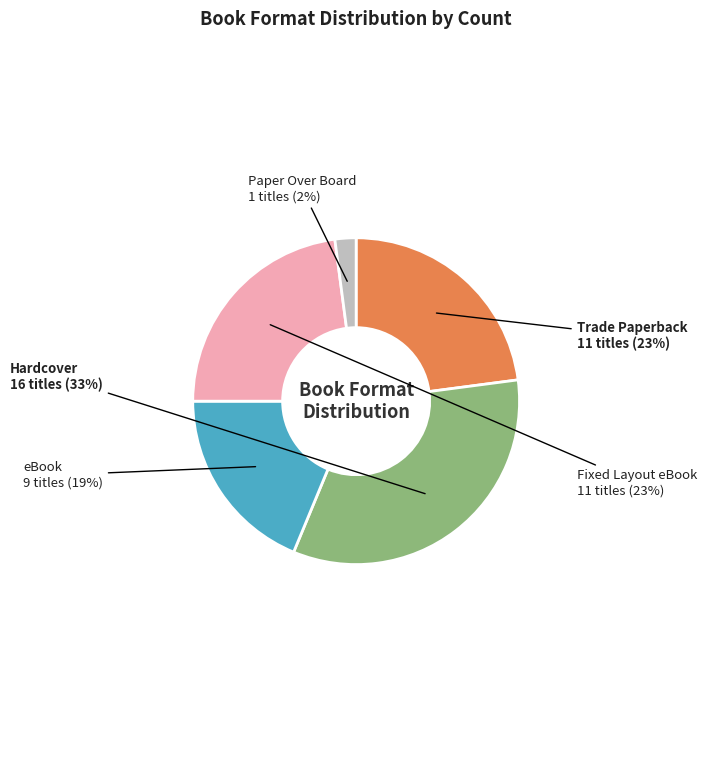

To the nearest percent, what is the combined percentage of Trade Paperback and Paper Over Board?

25%